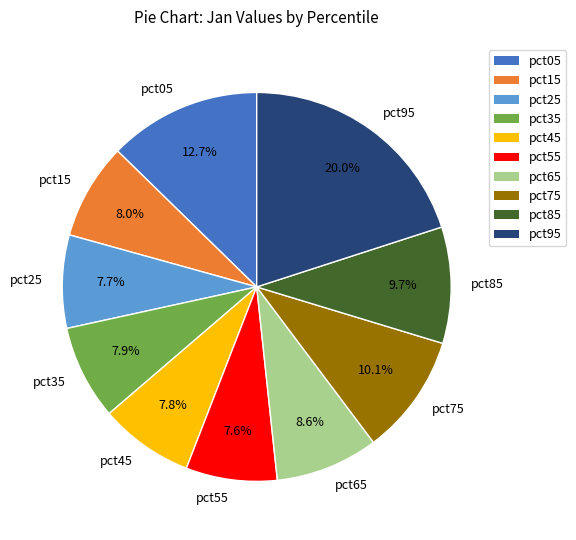

The pct45 slice represents 1% of the pie. True or false?

False